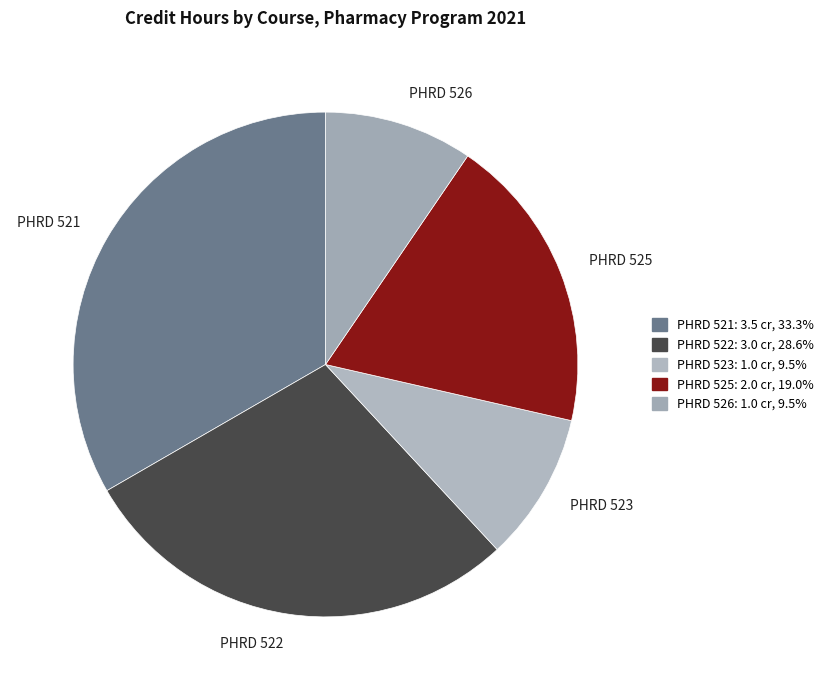

The PHRD 526 slice represents 10% of the pie. True or false?

True